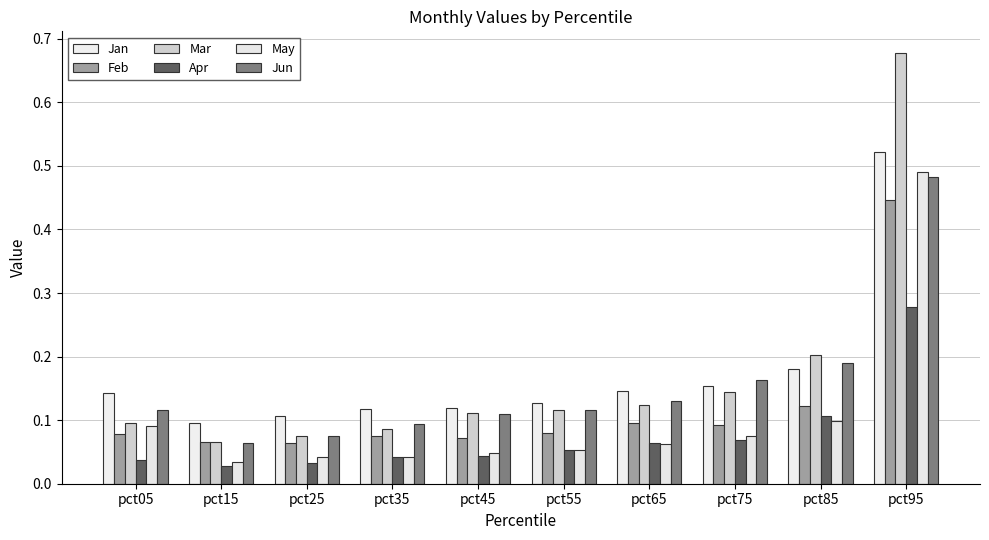

What is the sum of the Jan values at pct85 and pct55?

0.3